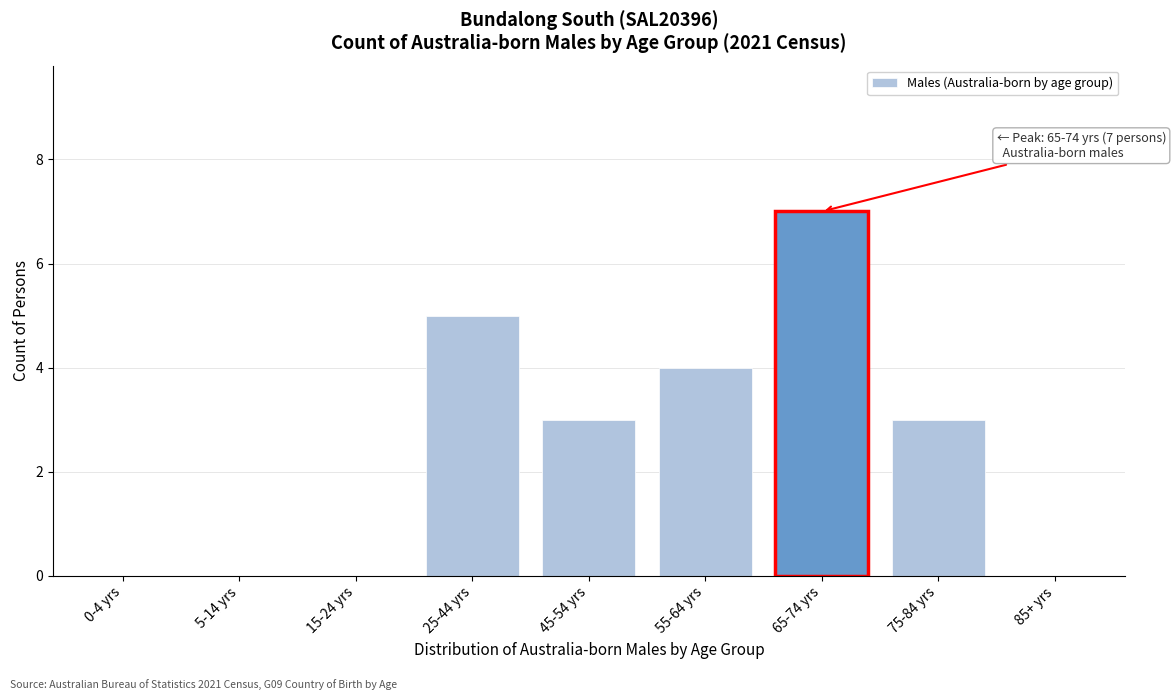

Reading left to right, extract all data points from this chart.

0-4 yrs=0	5-14 yrs=0	15-24 yrs=0	25-44 yrs=5	45-54 yrs=3	55-64 yrs=4	65-74 yrs=7	75-84 yrs=3	85+ yrs=0